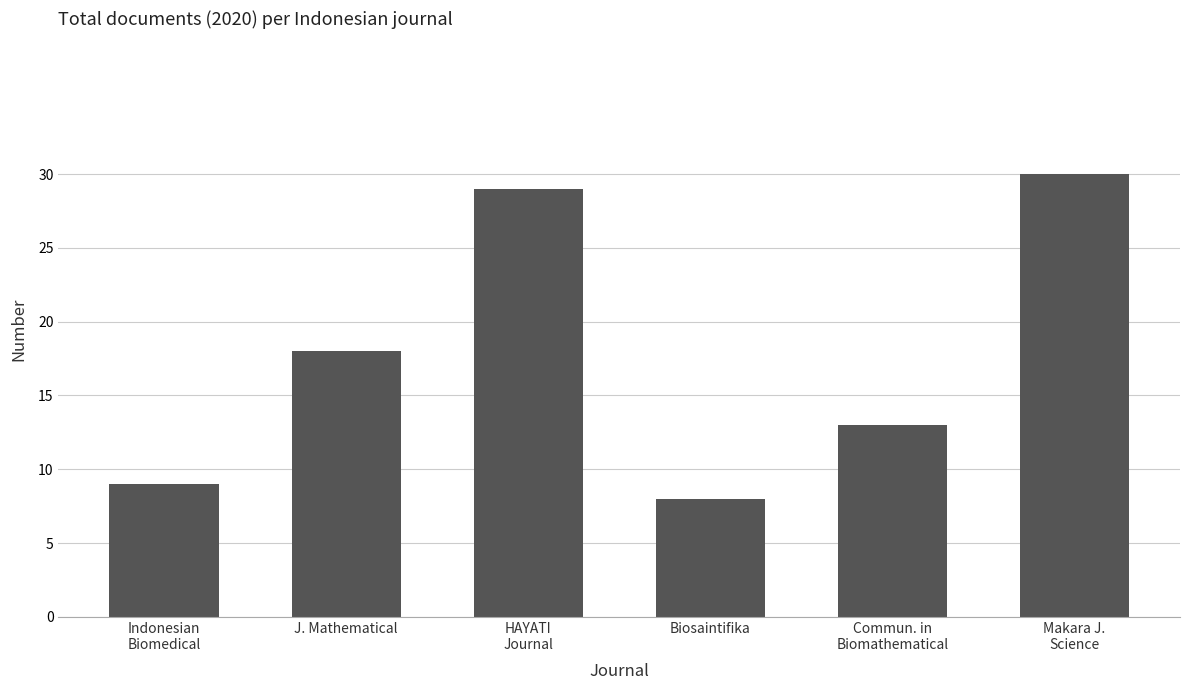

What is the sum of the values at Makara J.
Science and Biosaintifika?

38